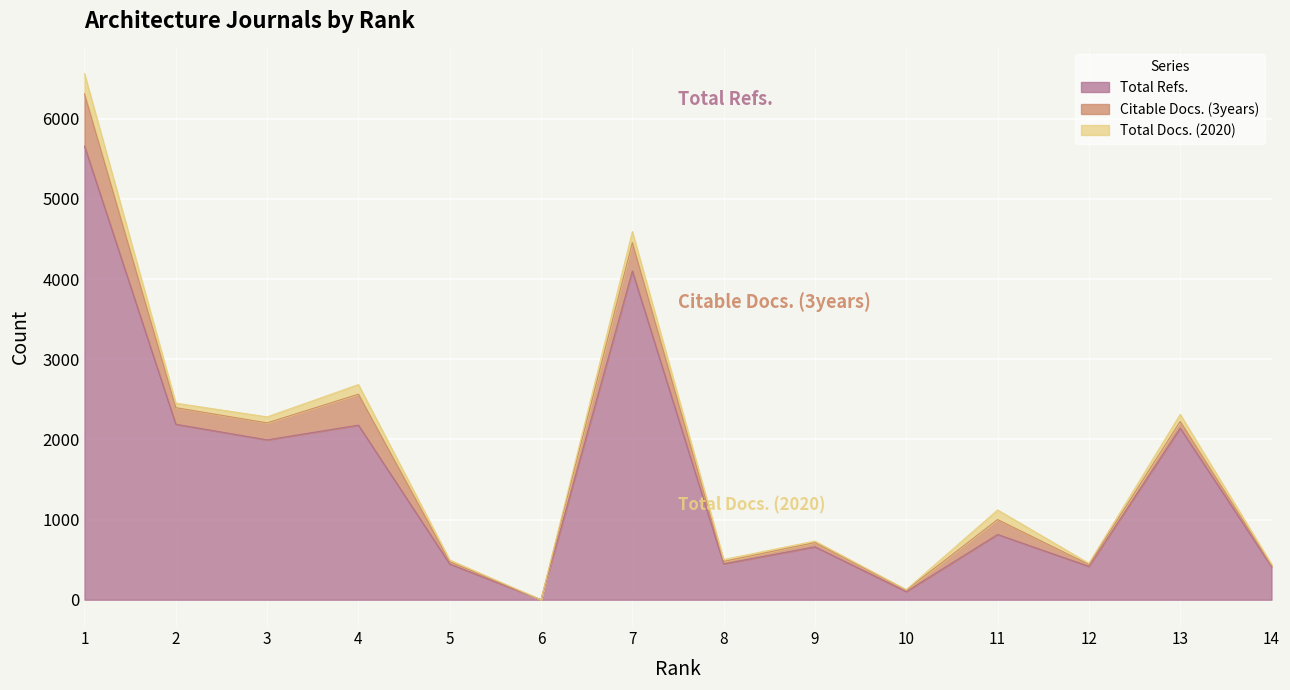

At 9, list the series in order from smallest to largest.

Total Docs. (2020), Citable Docs. (3years), Total Refs.